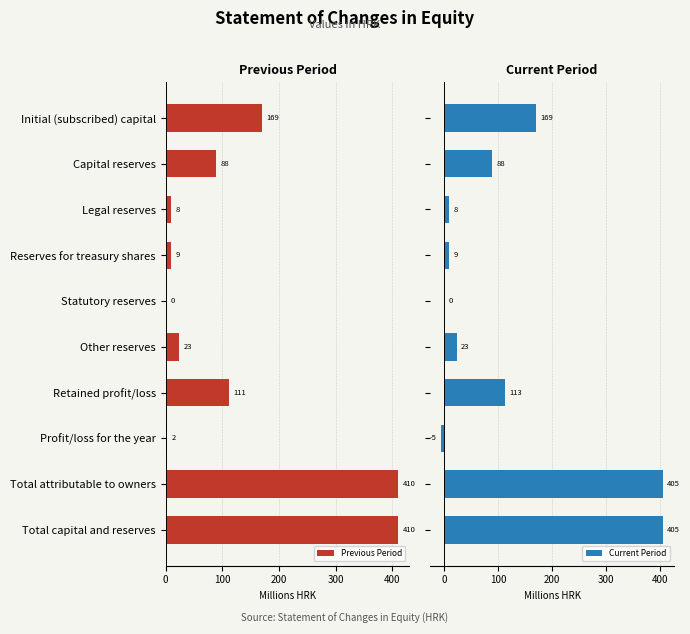

The Previous Period series shows 2.7 at 200. True or false?

False